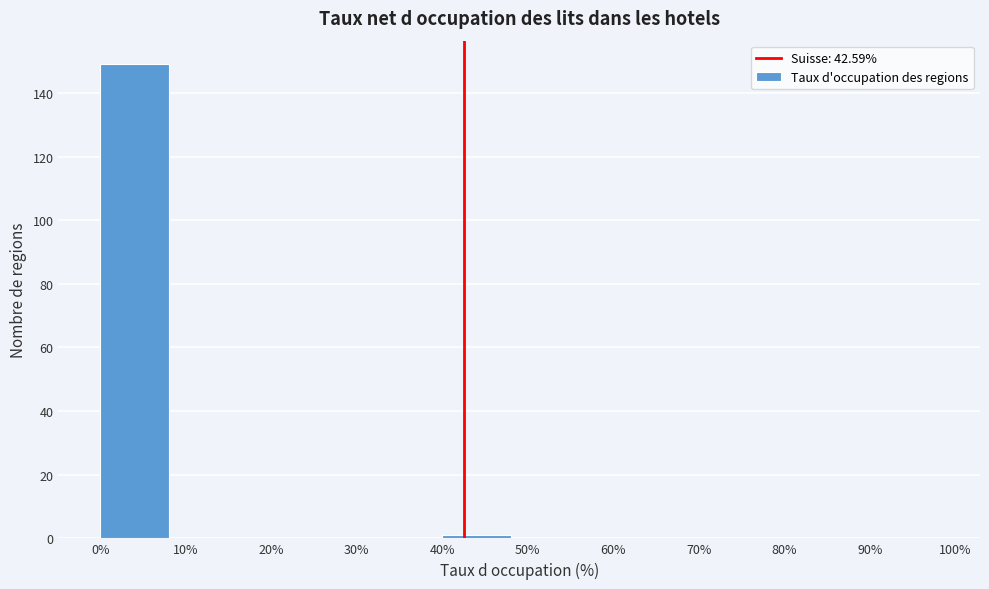

How tall is the bar that spans 0% to 10% on the x-axis? The values are not printed on the chart, so give them approximately, as read against the axis.

150